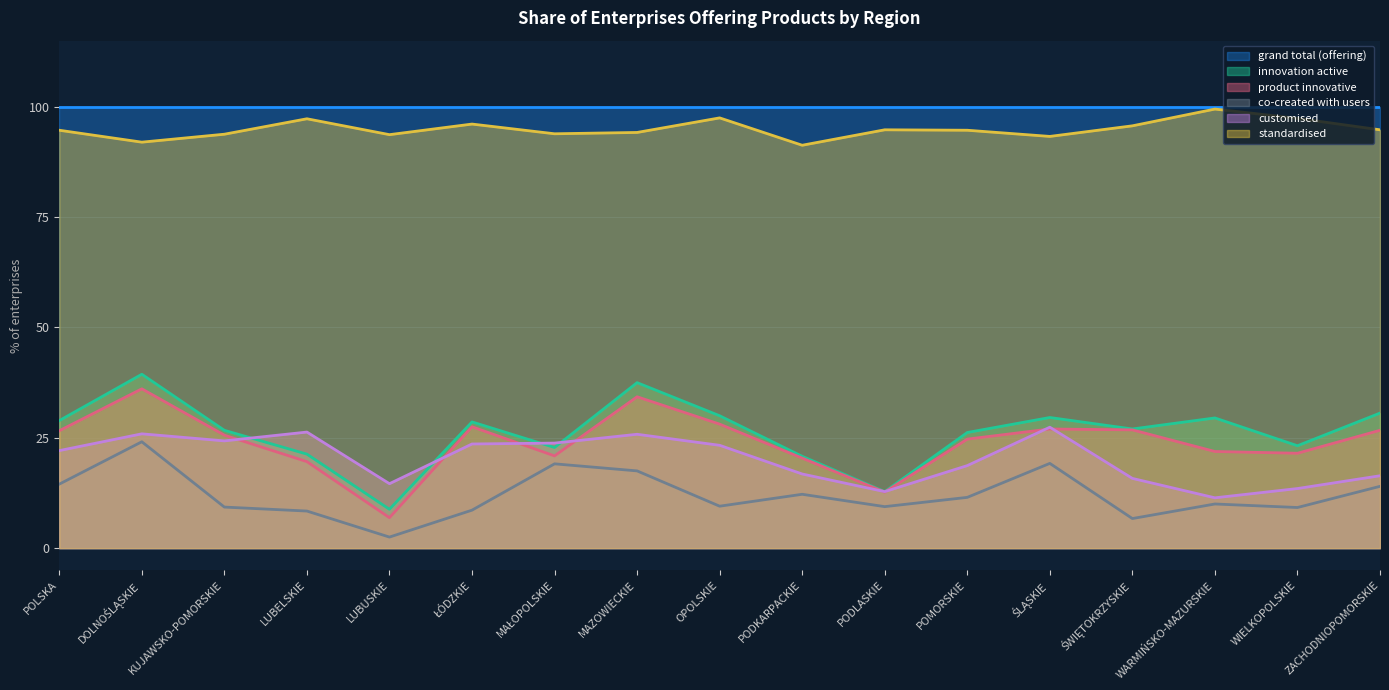

At which label does innovation active first exceed 27?

POLSKA